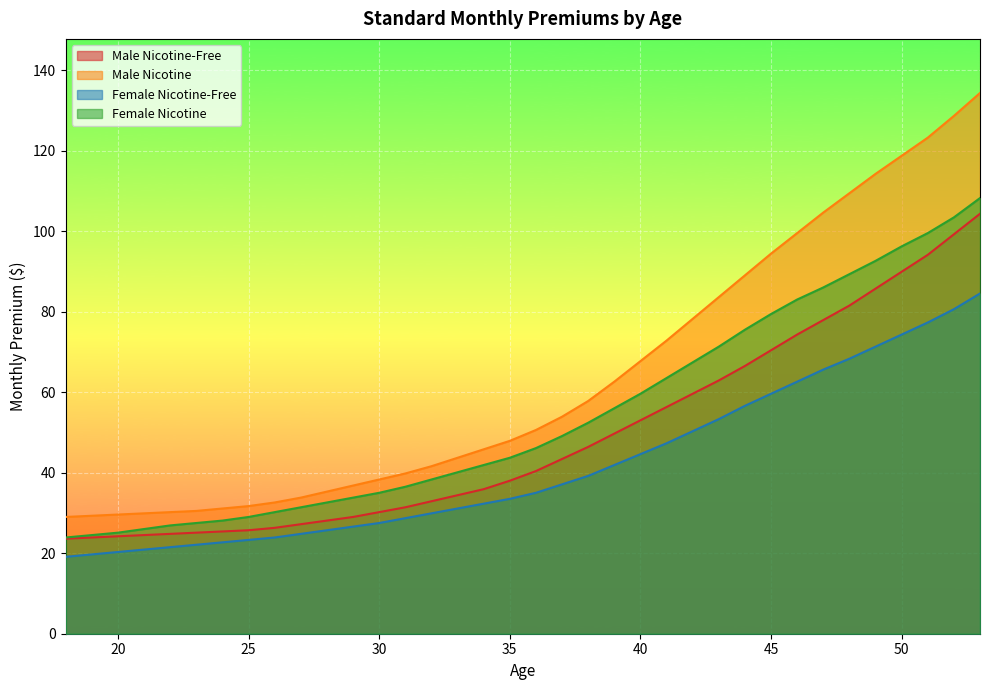

The Male Nicotine-Free series shows 62.9 at 43. True or false?

True